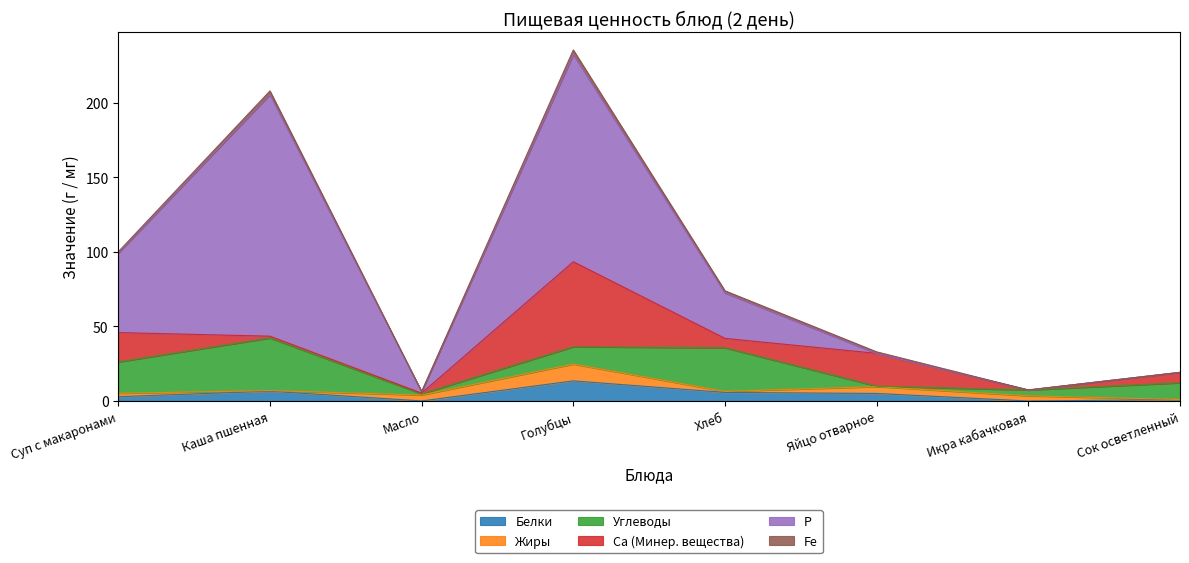

Where is the first local minimum for Са (Минер. вещества)?

Масло